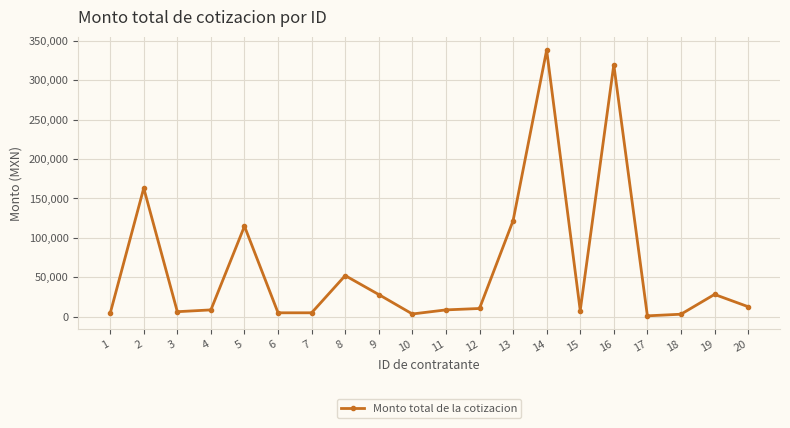

What is the sum of the values at 3 and 2?

169529.2